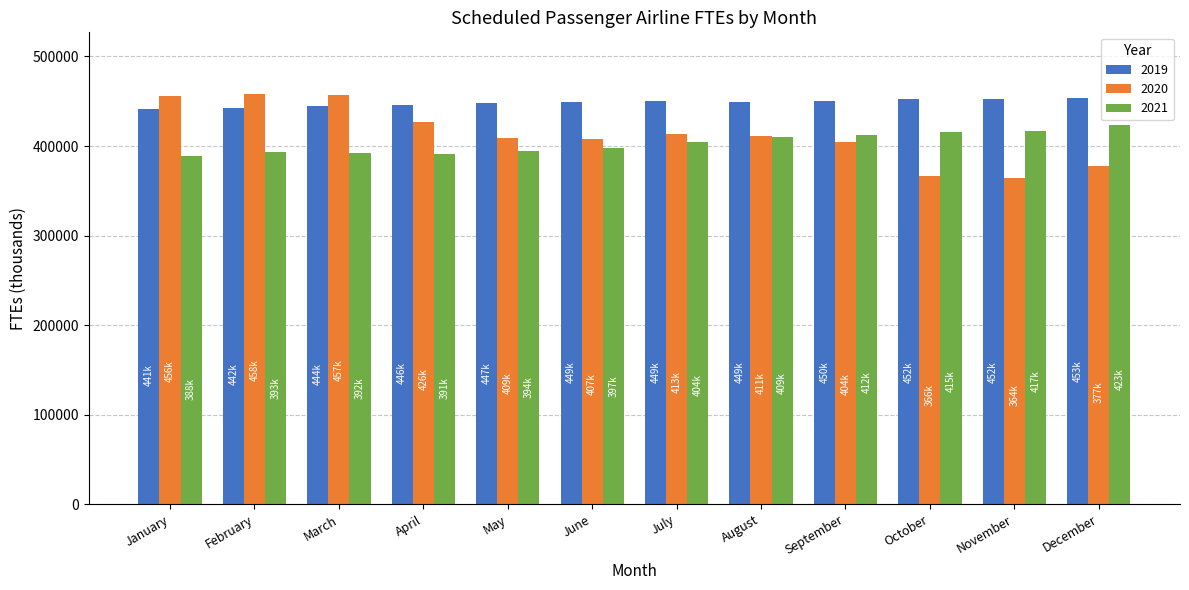

The value of 2019 at August is 216097. True or false?

False